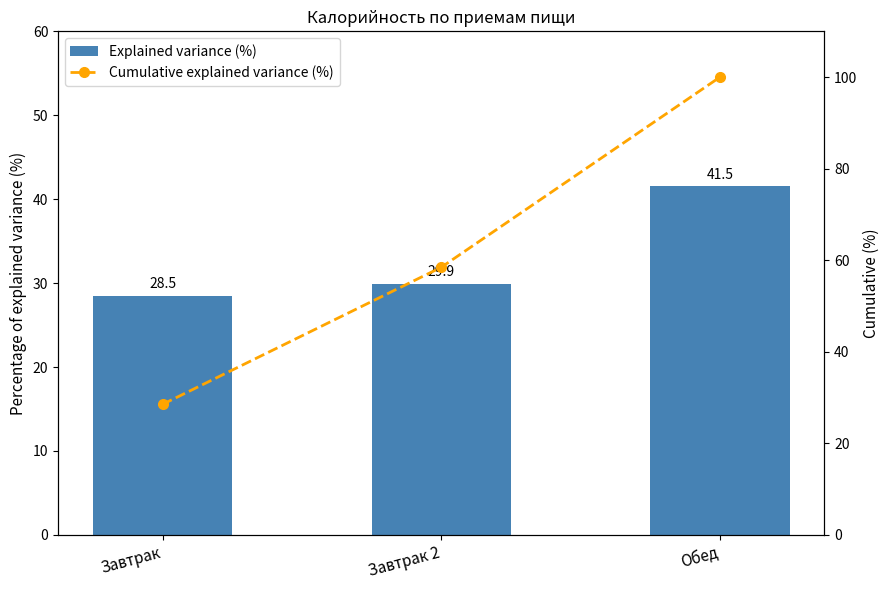

Rank the series by their average value, from highest to lowest.

Cumulative explained variance (%), Explained variance (%)